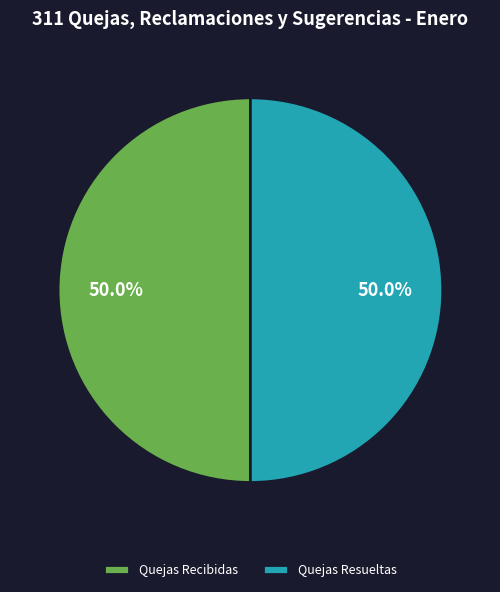

Is the sum of Quejas Recibidas and Quejas Resueltas greater than half?

Yes